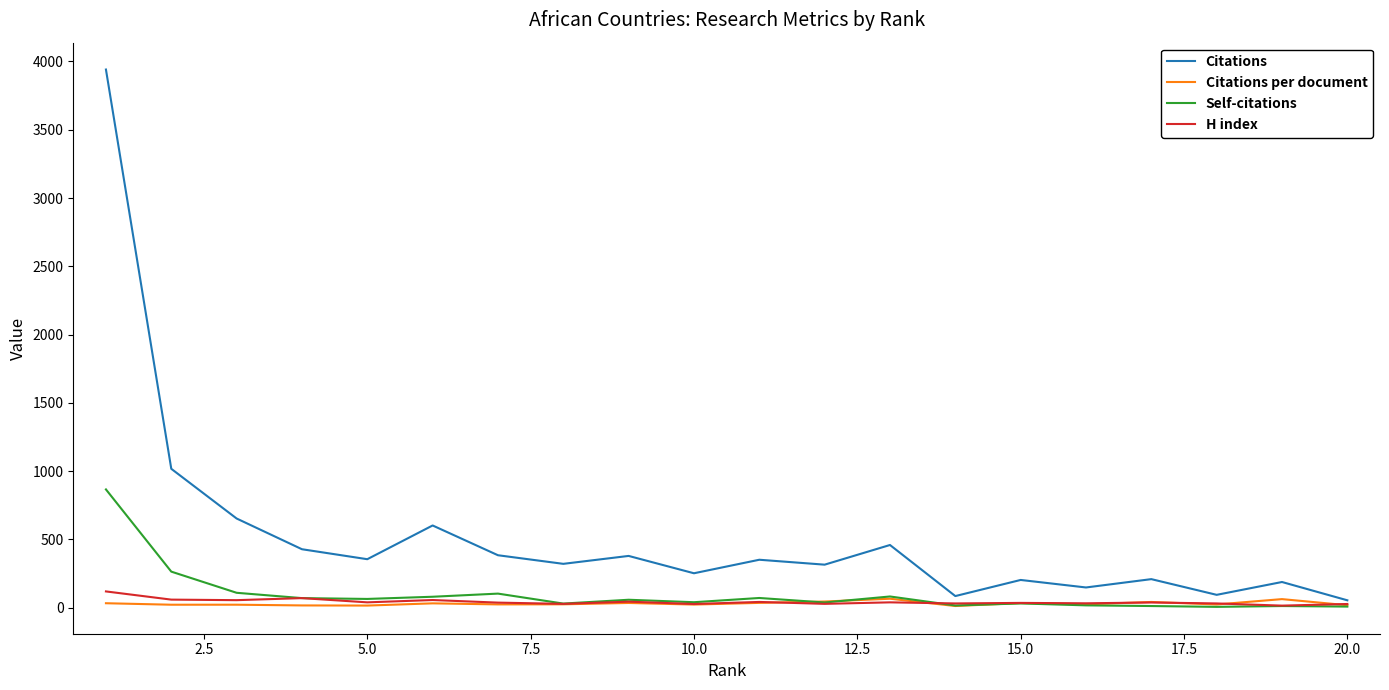

What is the greatest value displayed?

3941.0